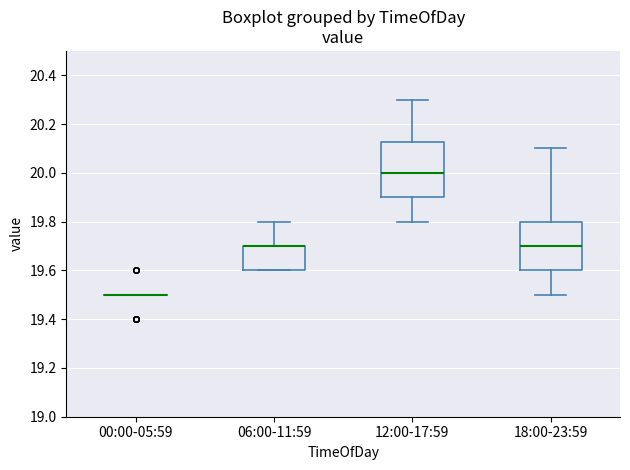

Reading left to right, read every box against the y-axis: the position of its median line, the range the box covers, and the ends of its whiskers. The values are not printed on the chart, so give them approximately, as read against the axis.

00:00-05:59: box collapsed to a line at 19.50, whiskers 19.50 to 19.50
06:00-11:59: median 19.70 (drawn on the box's upper edge), box 19.60 to 19.70, whiskers 19.60 to 19.80
12:00-17:59: median 20.00, box 19.90 to 20.12, whiskers 19.80 to 20.30
18:00-23:59: median 19.70, box 19.60 to 19.80, whiskers 19.50 to 20.10